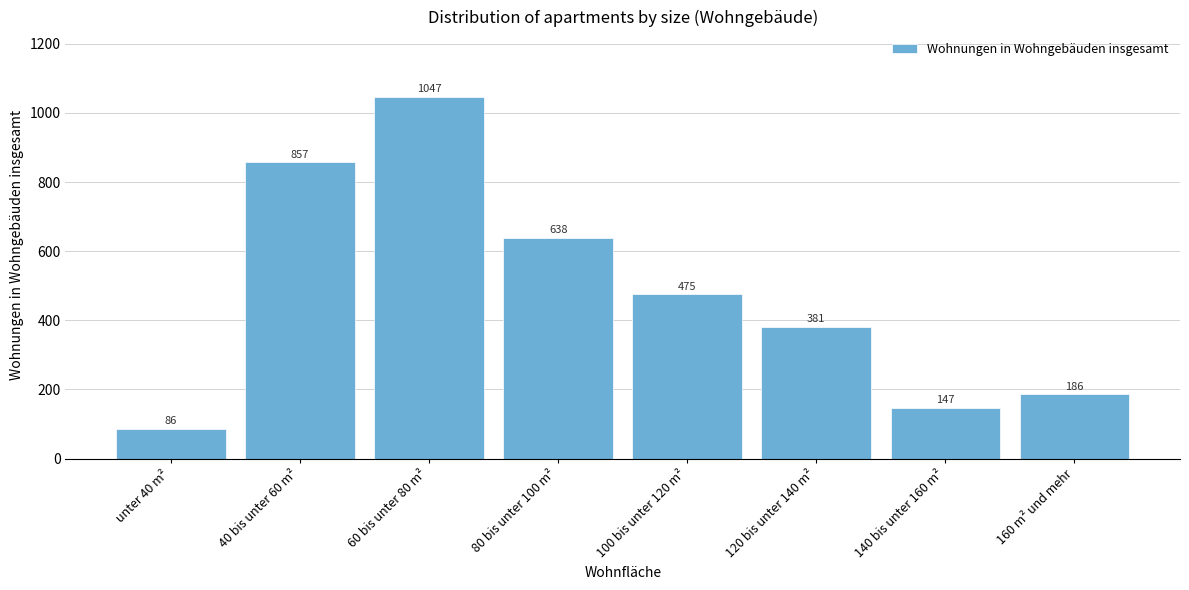

Reading left to right, list all the values displayed in this chart.

unter 40 m²=86	40 bis unter 60 m²=857	60 bis unter 80 m²=1047	80 bis unter 100 m²=638	100 bis unter 120 m²=475	120 bis unter 140 m²=381	140 bis unter 160 m²=147	160 m² und mehr=186